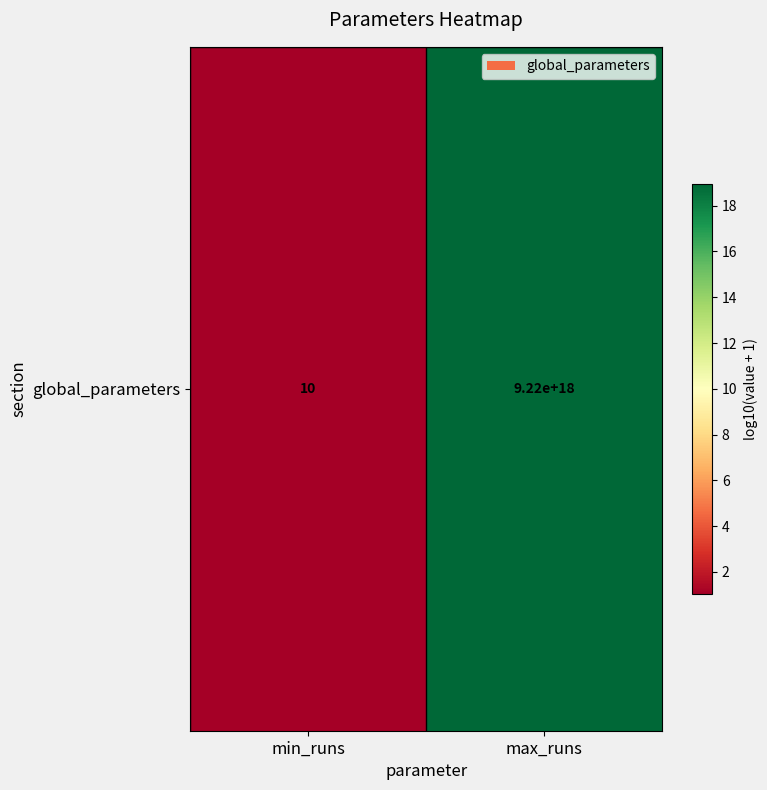

Reading left to right, transcribe all the data shown in this chart.

min_runs=1.0	max_runs=19.0